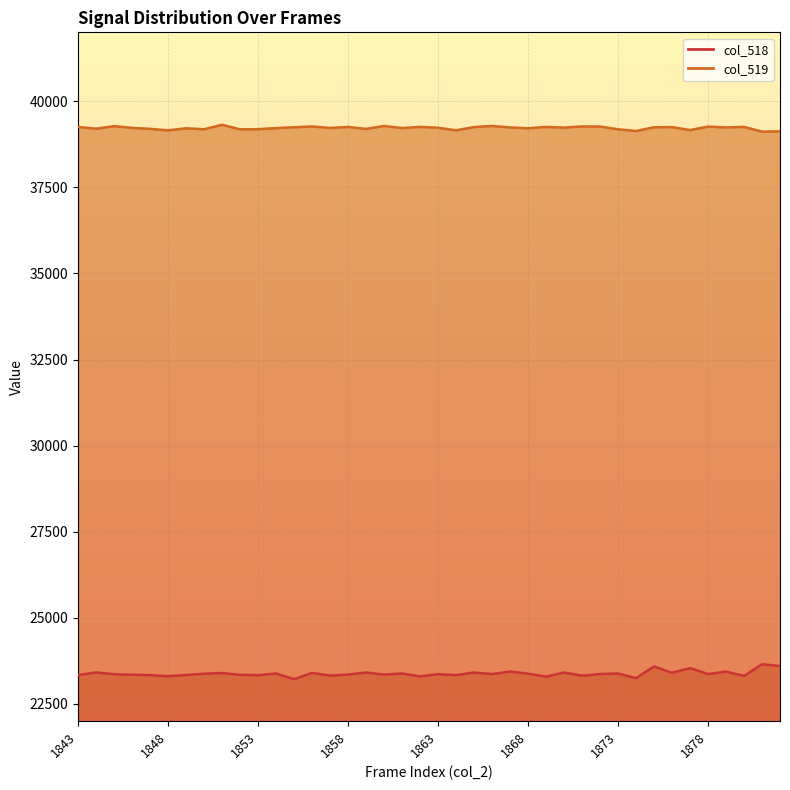

What are all the series names shown in the legend?

col_518 line, col_519 line